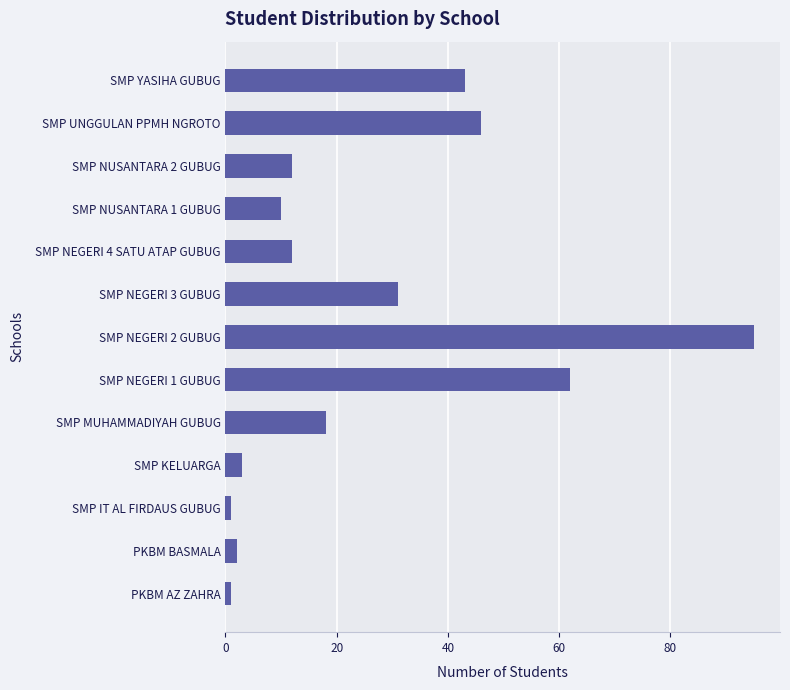

How many distinct data groups are displayed?

1